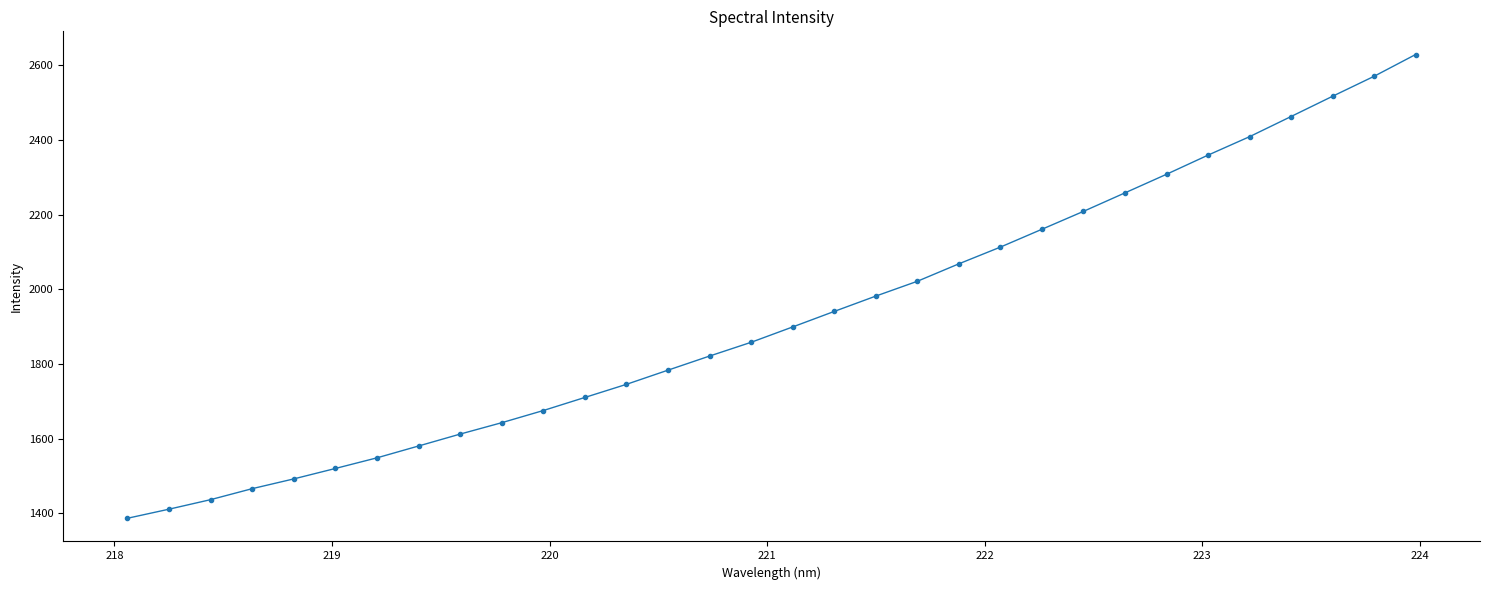

What is the value of the 3rd point from the left?

1437.0